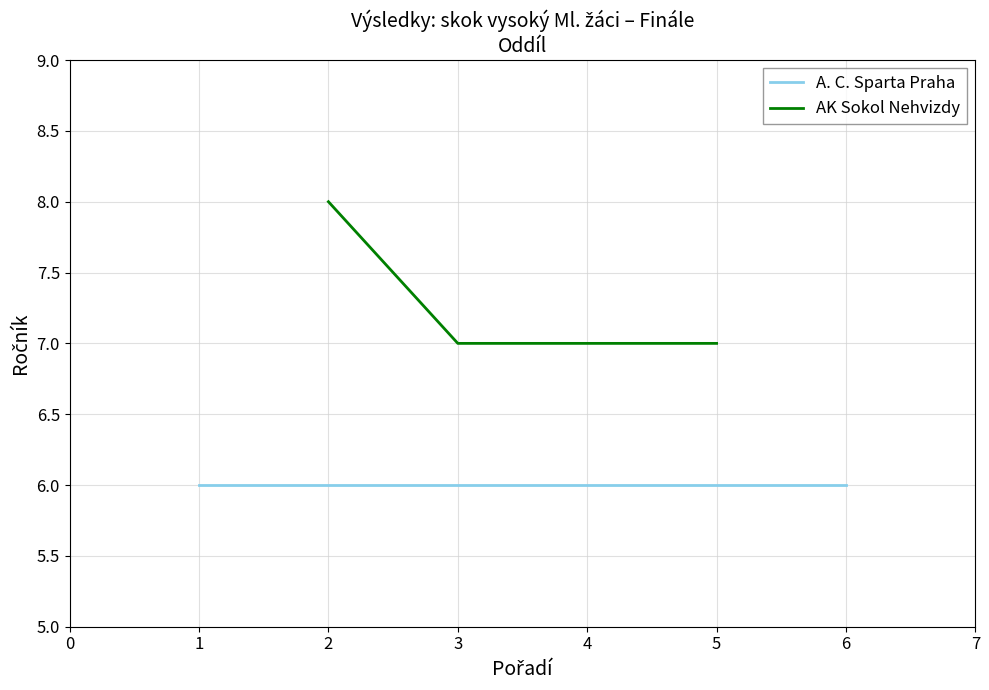

What is the value of the AK Sokol Nehvizdy point at the 2nd from the left?

7